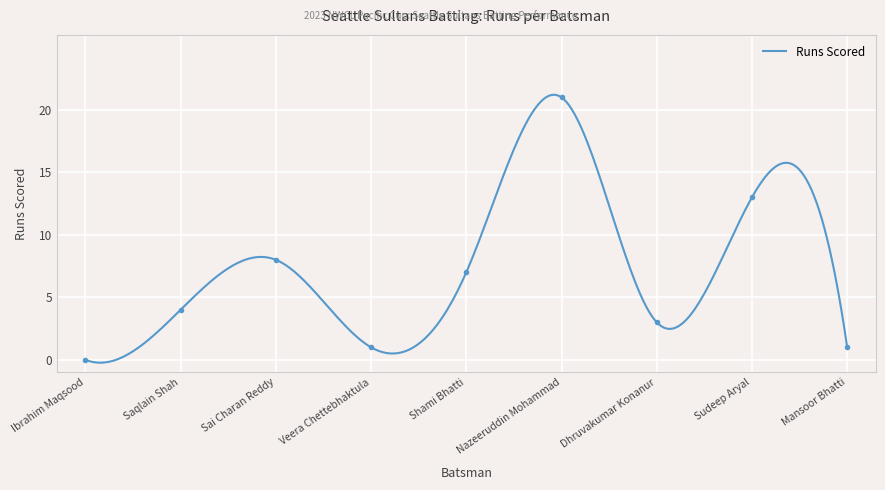

How many points are higher than both their immediate neighbors (excluding endpoints)?

3